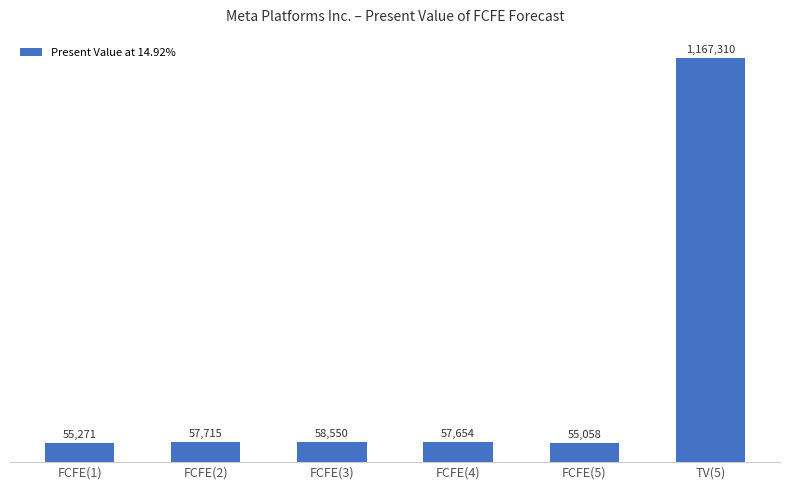

Count the number of values greater than 57715.

2